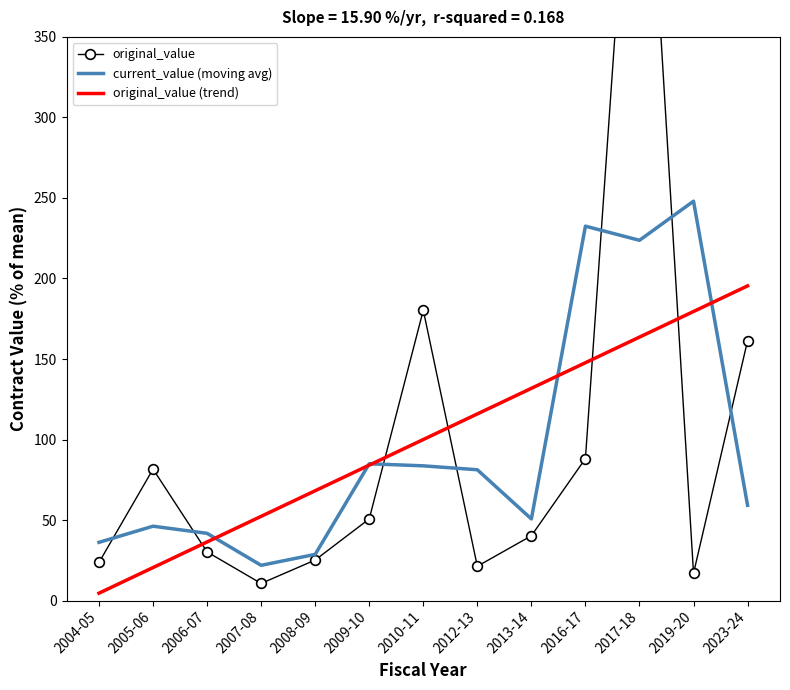

At 2010-11, list the series in order from largest to smallest.

original_value, original_value (trend), current_value (moving avg)